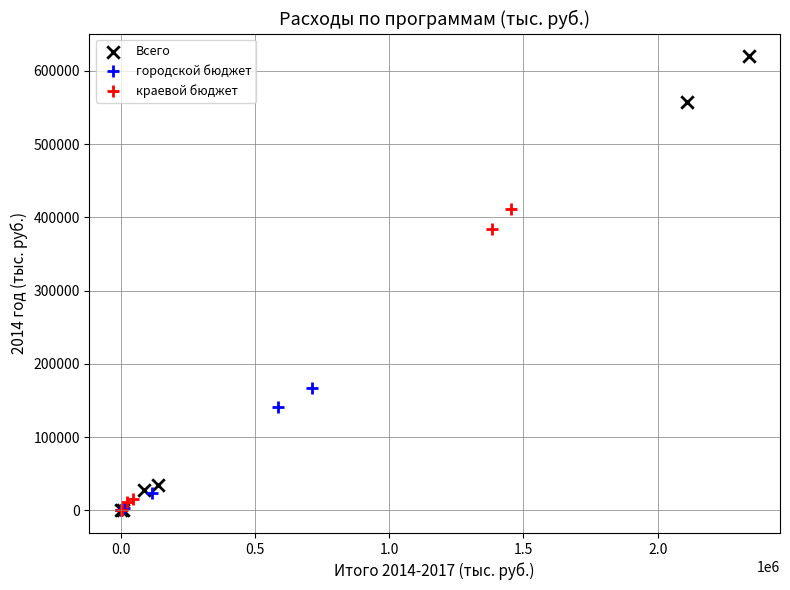

Which series contains the highest Y value?

Всего